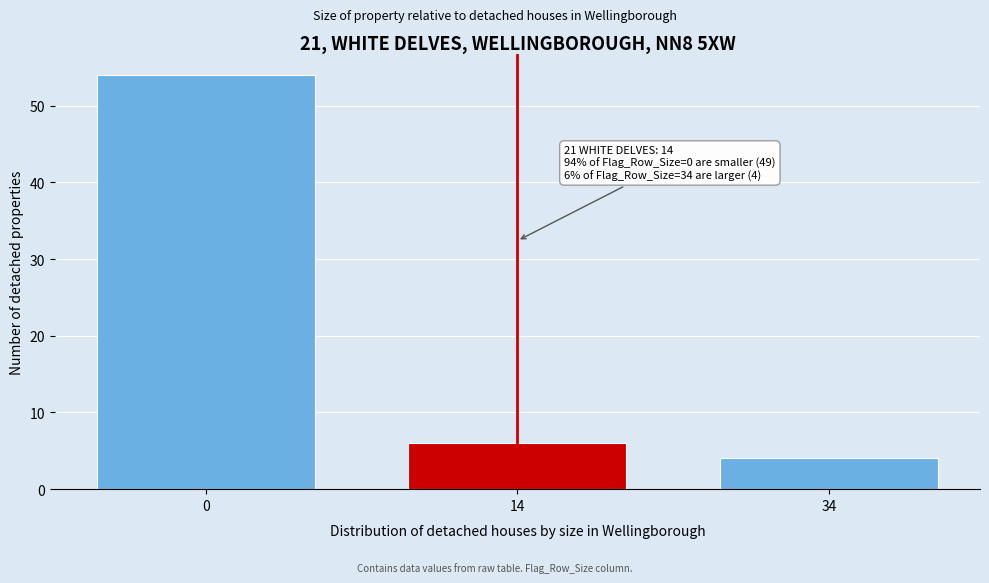

Reading right to left, transcribe all the data shown in this chart.

4	6	54